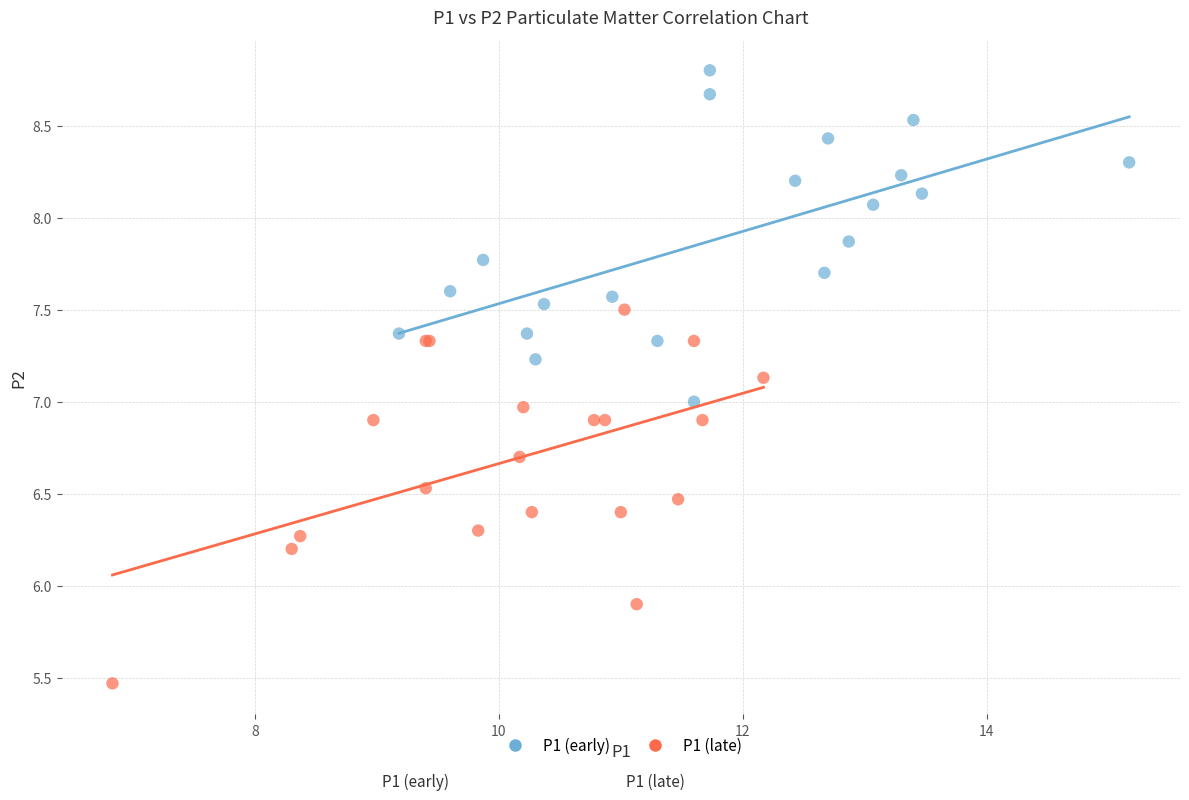

Which series has the widest spread of Y values?

P1 (late)